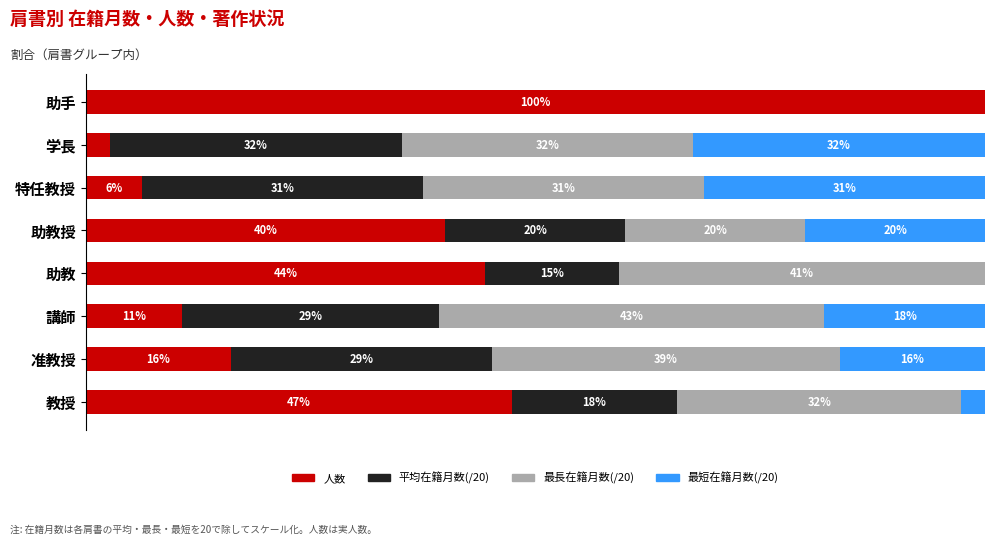

At how many categories does at least one series exceed 49?

1